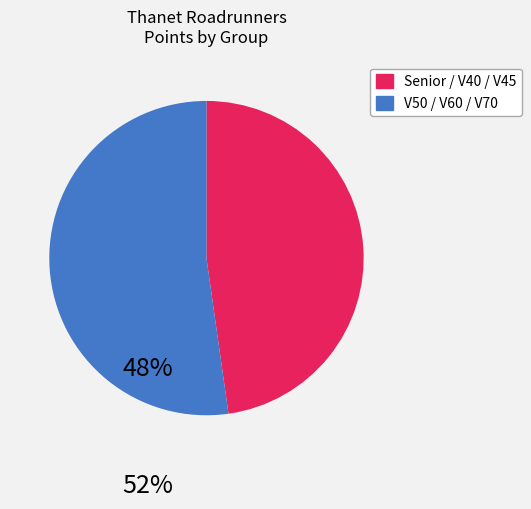

Count the number of slices in the pie.

2